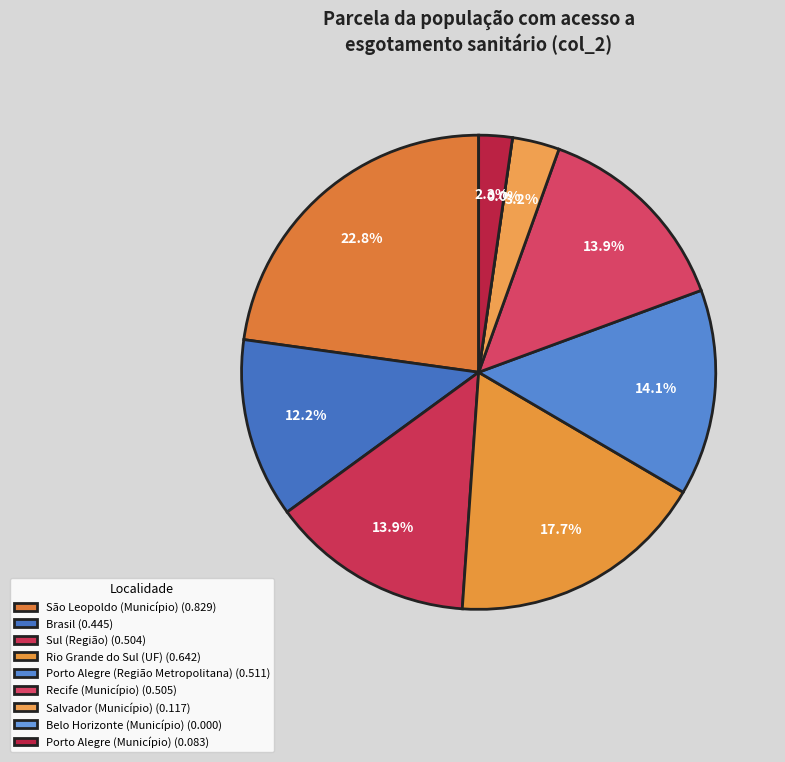

Does Belo Horizonte (Município) account for over 50% of the chart?

No